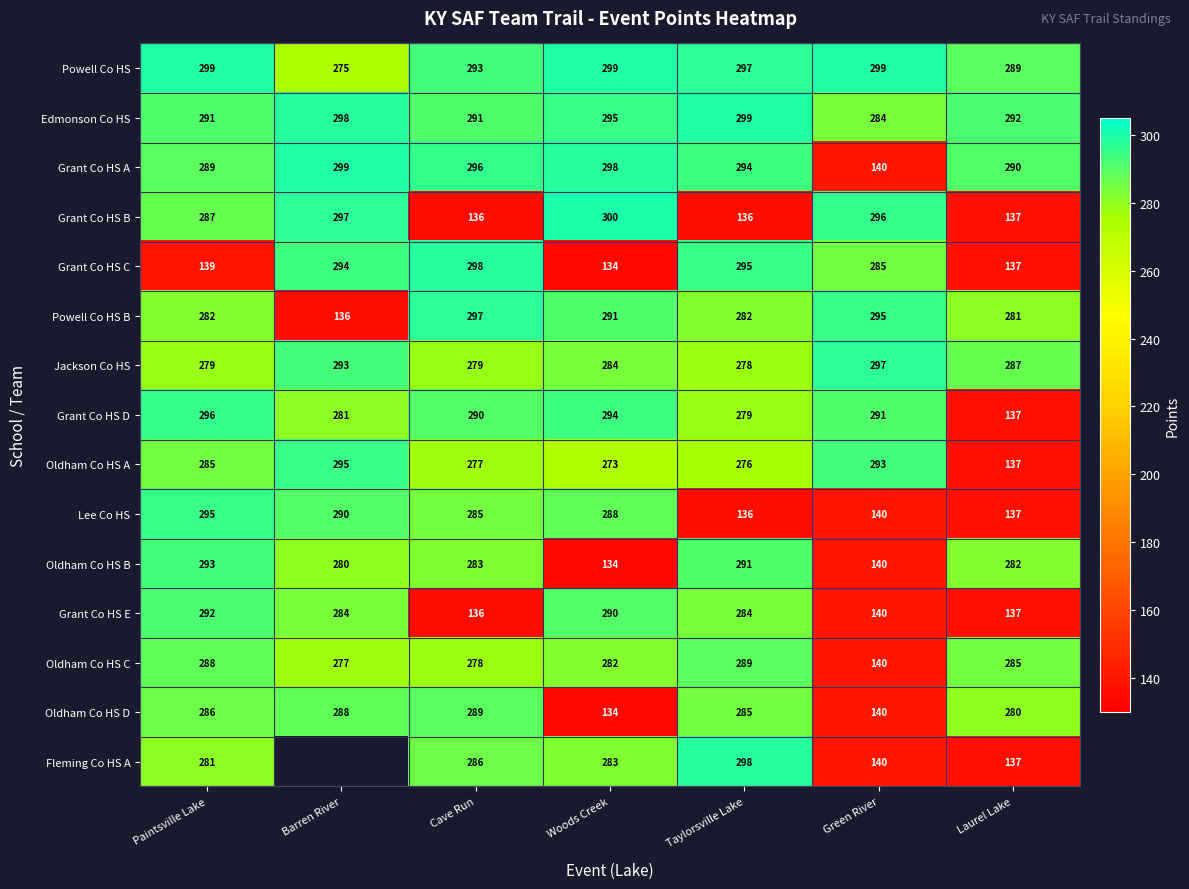

Between Woods Creek and Taylorsville Lake, which series saw the biggest shift?

Grant Co HS B